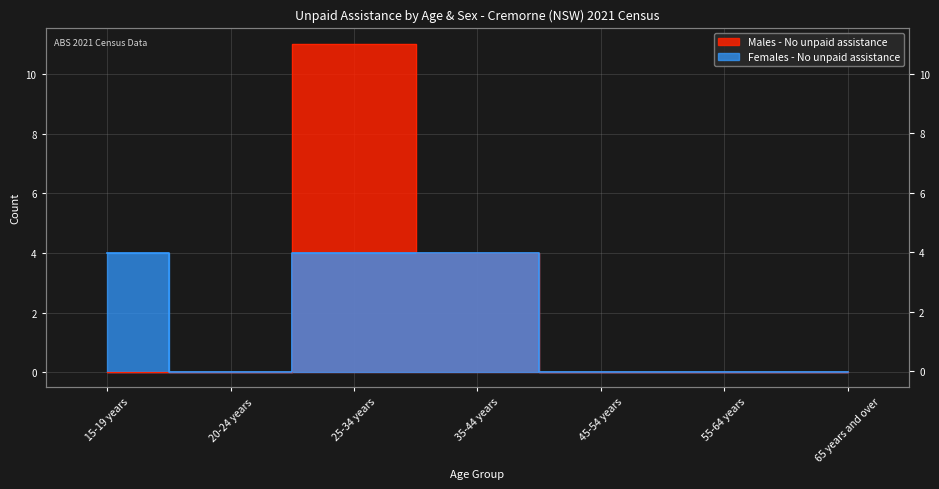

Rank the series at 45-54 years from lowest to highest value.

Males - No unpaid assistance, Females - No unpaid assistance